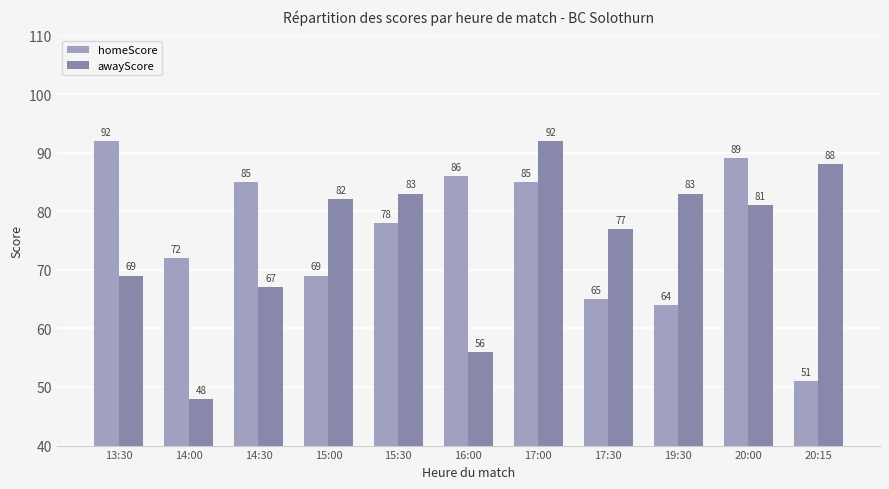

Rank the series by their average value, from highest to lowest.

homeScore, awayScore